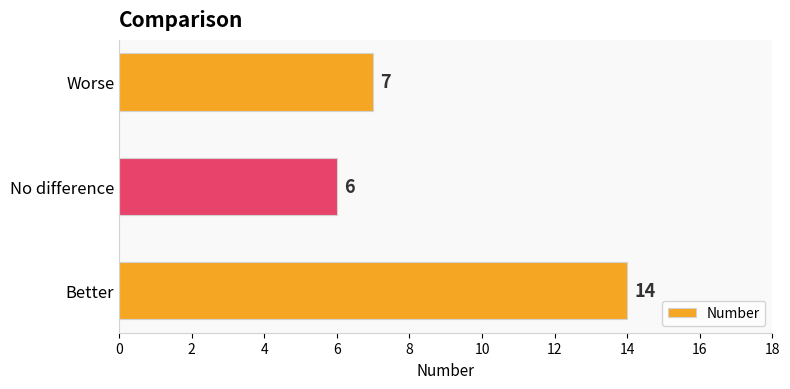

What is the minimum value shown in the chart?

6